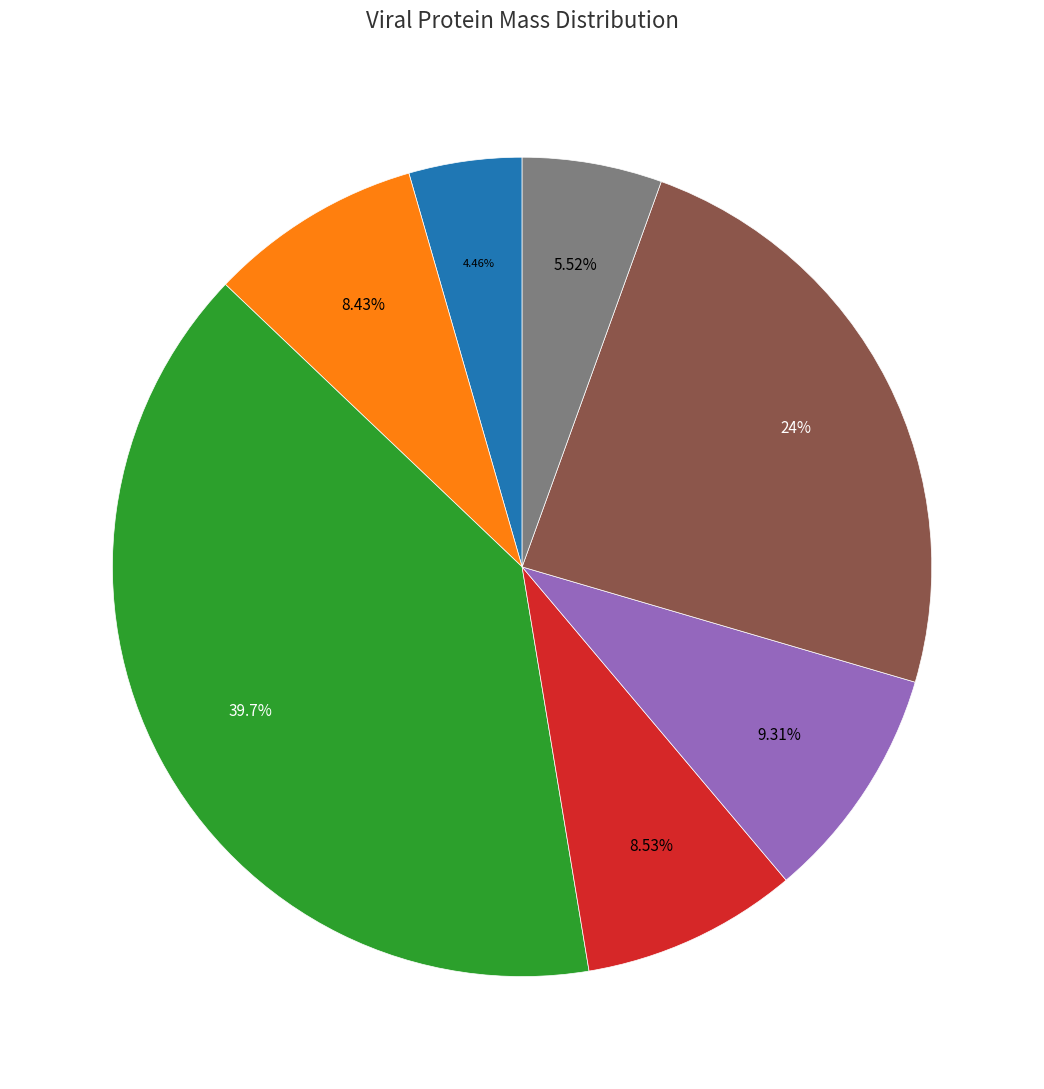

Is there a majority slice in this chart?

No